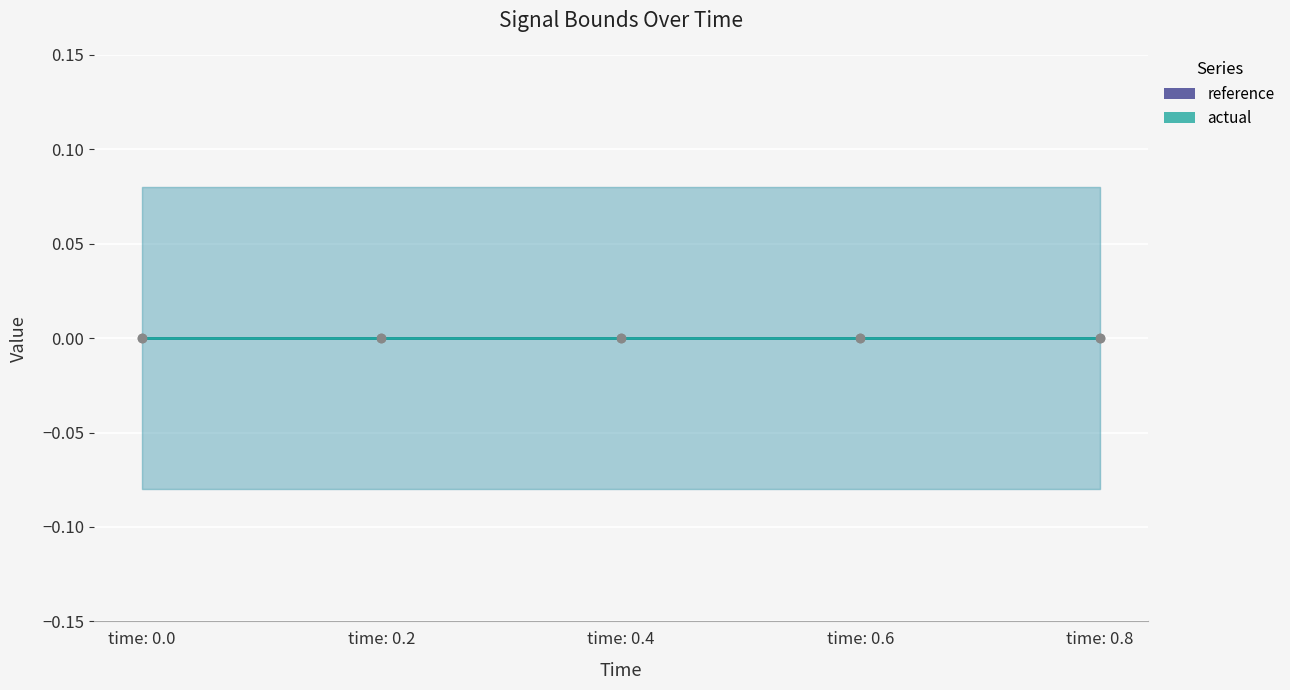

Reading right to left, transcribe all the data shown in this chart.

reference: 0.0	0.0	0.0	0.0	0.0
actual: 0.0	0.0	0.0	0.0	0.0
high: 0.1	0.1	0.1	0.1	0.1
low: -0.1	-0.1	-0.1	-0.1	-0.1